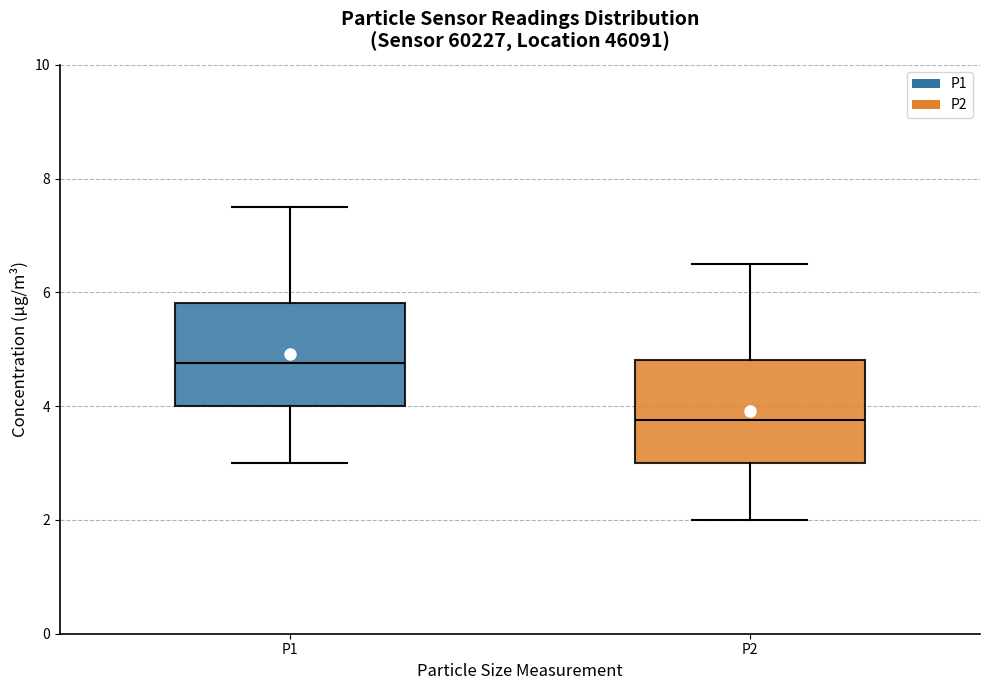

Reading left to right, read every box against the y-axis: the position of its median line, the range the box covers, and the ends of its whiskers. The values are not printed on the chart, so give them approximately, as read against the axis.

P1: median 4.8, box 4.0 to 5.8, whiskers 3.0 to 7.6
P2: median 3.8, box 3.0 to 4.8, whiskers 2.0 to 6.6